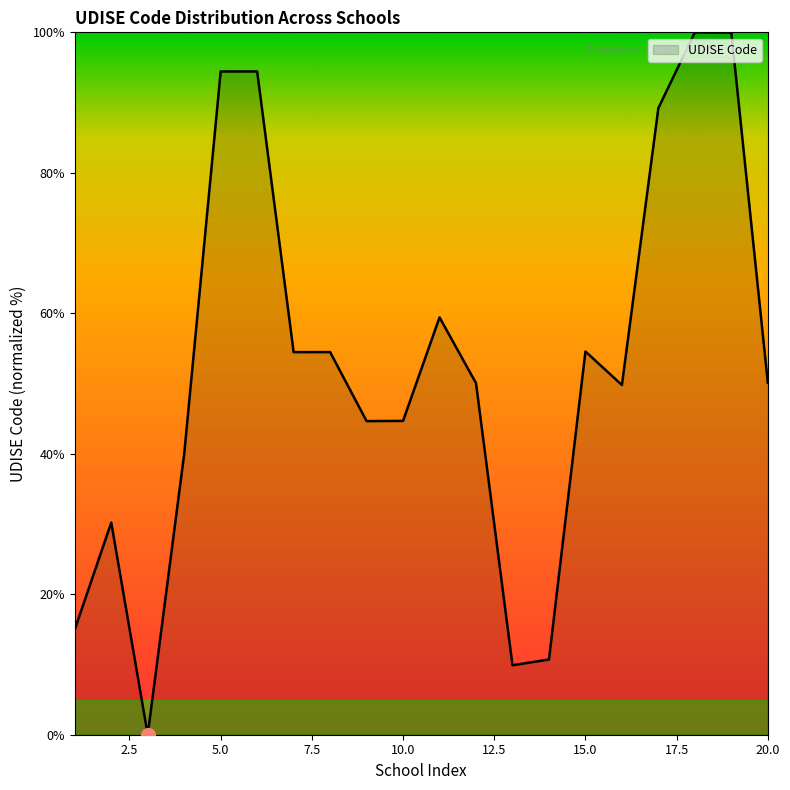

What is the difference between the maximum and minimum values?

100.0